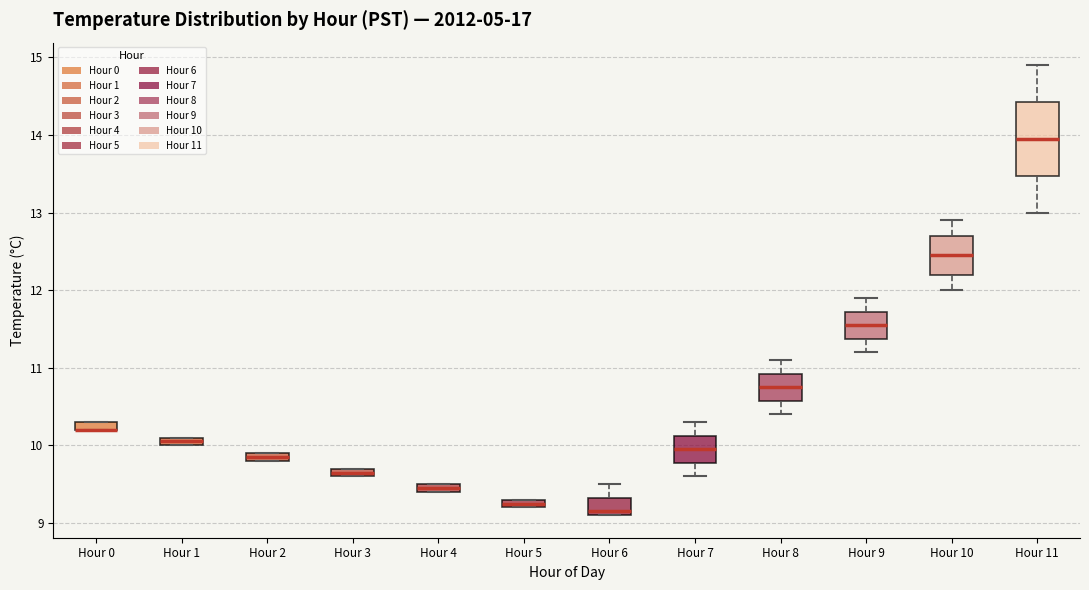

Where does the lower whisker of the box for Hour 7 end on the y-axis? The values are not printed on the chart, so give them approximately, as read against the axis.

9.6